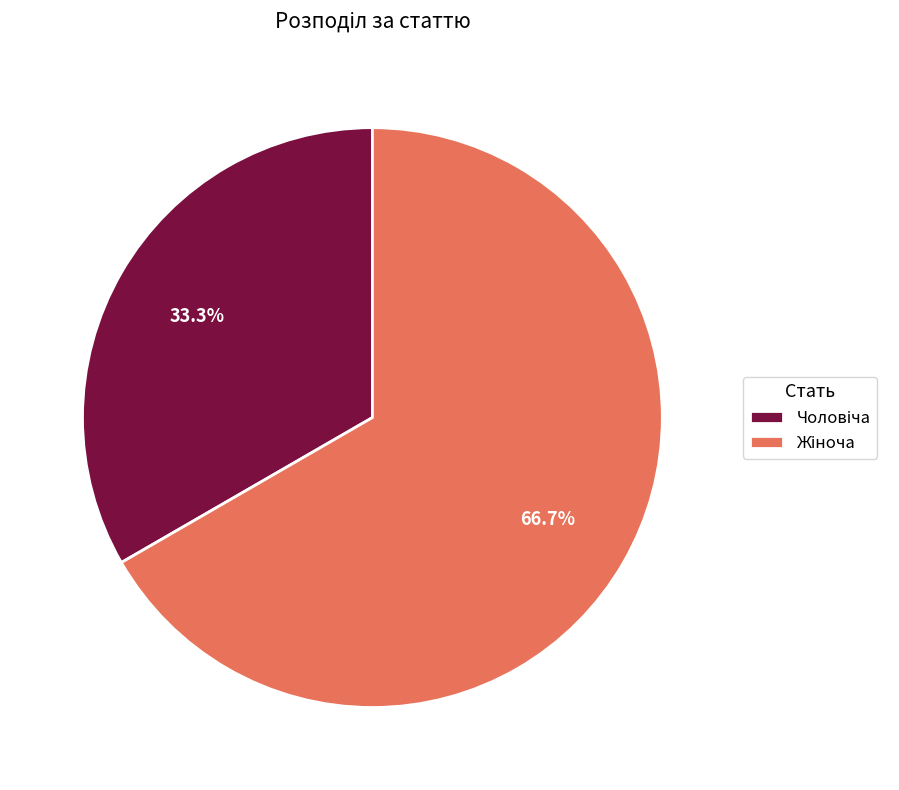

Is there a majority slice in this chart?

Yes